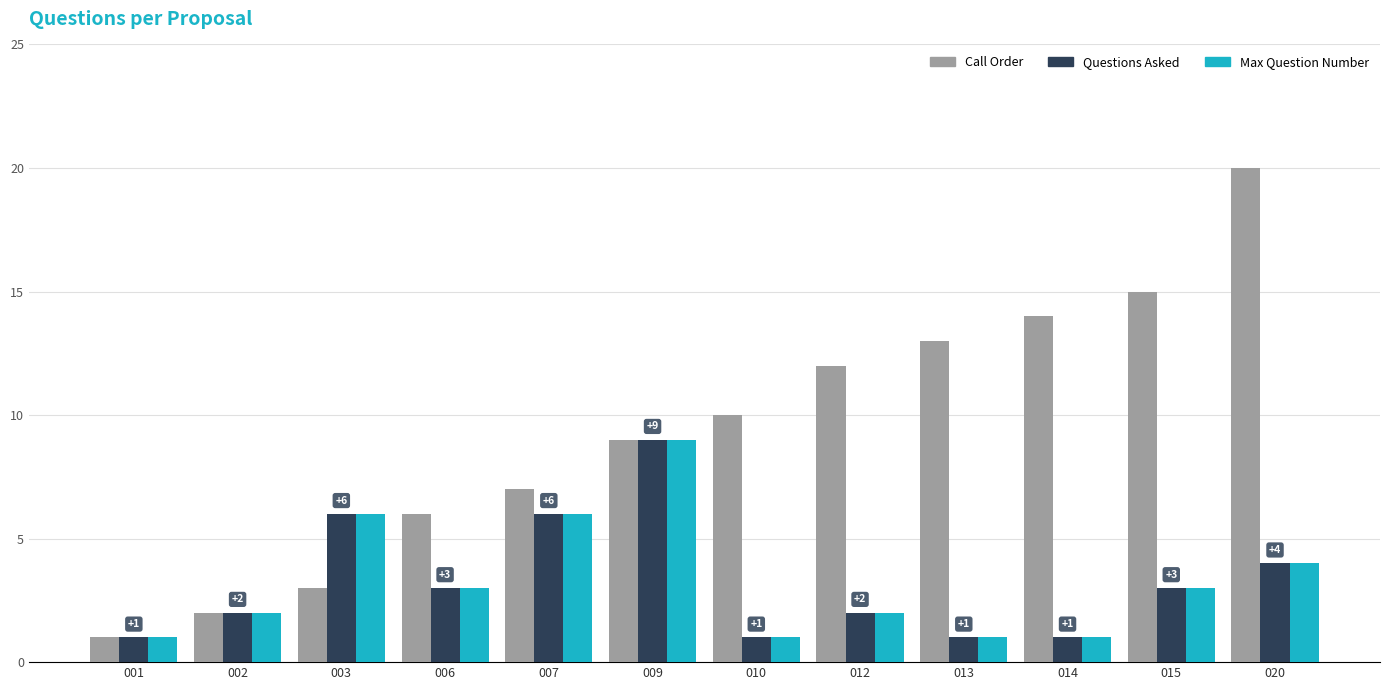

Count the Max Question Number values in the range 1 to 6.

11